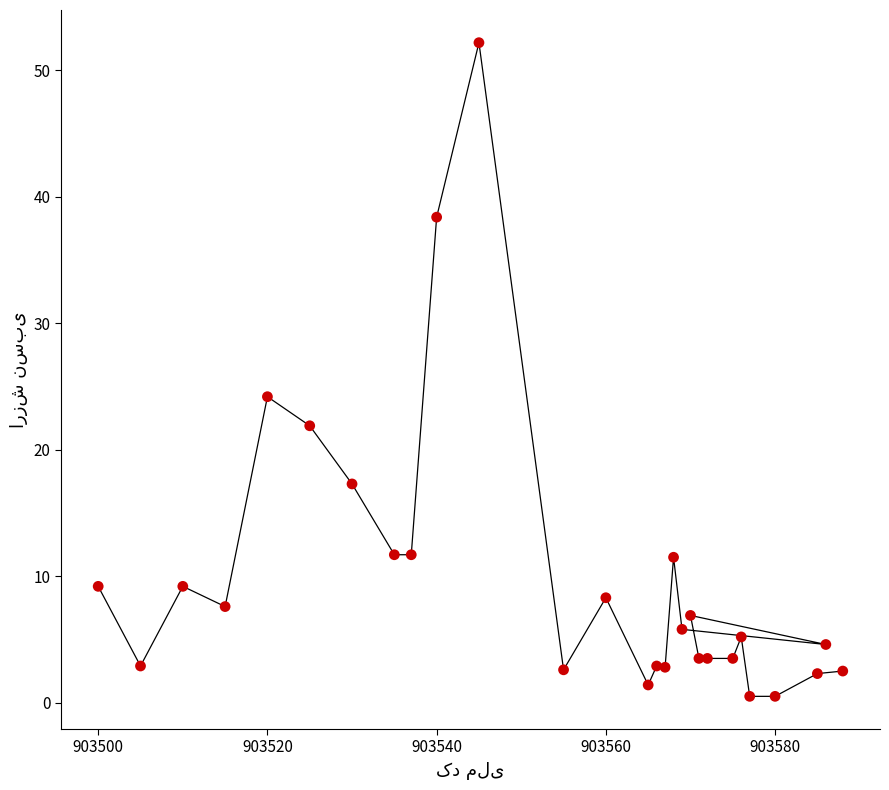

What Y value in the scatter plot is closest to 26?

24.2